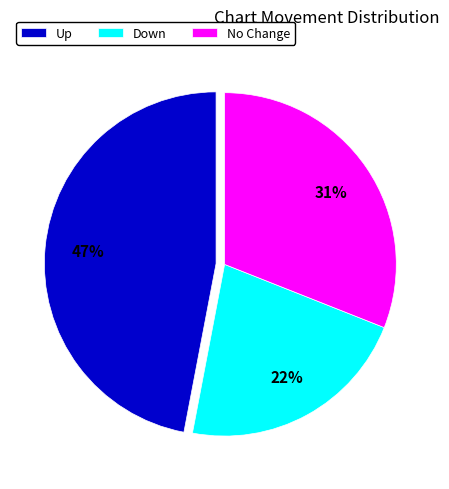

Does Up account for over 50% of the chart?

No